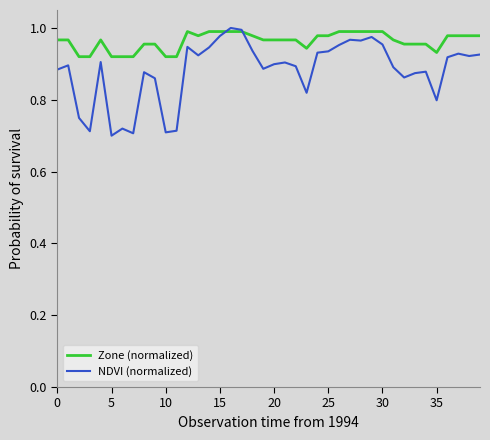

Which series has the largest total across all categories?

Zone (normalized)